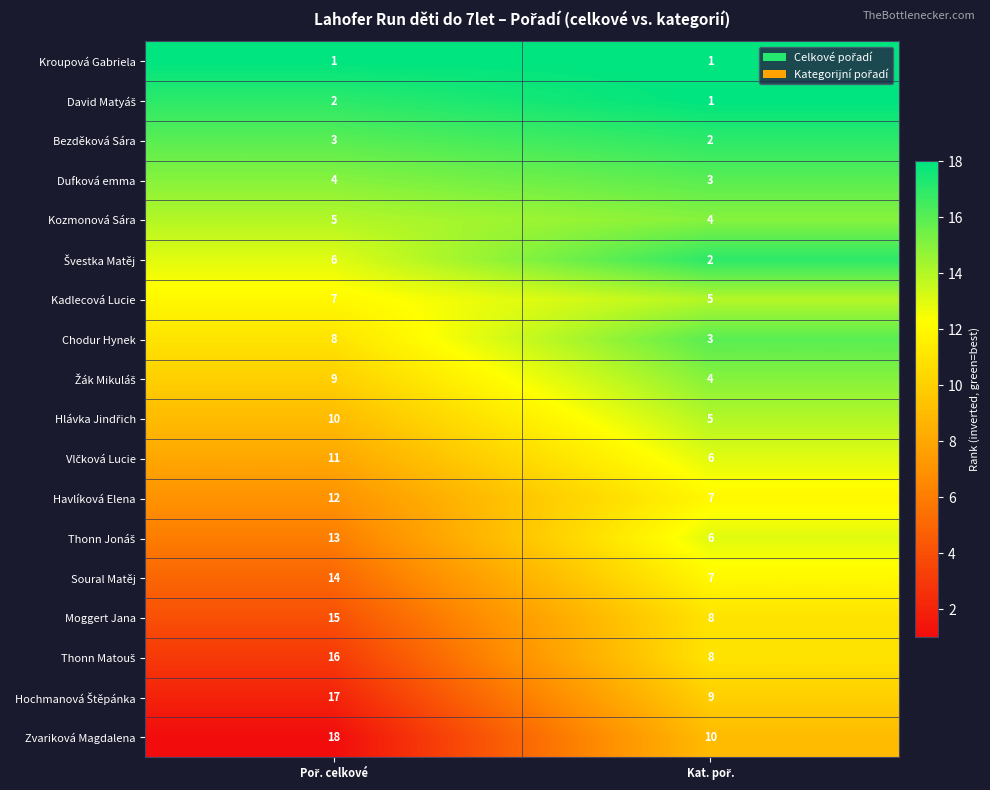

How many categories are shown in the chart?

2